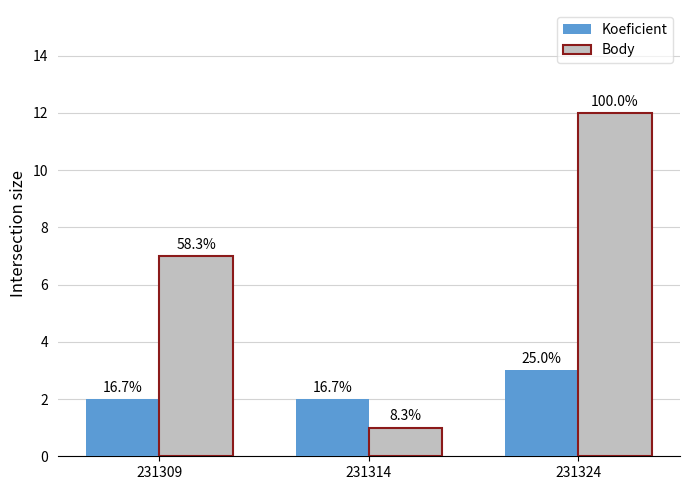

What is the sum of the Body values at 231309 and 231324?

19